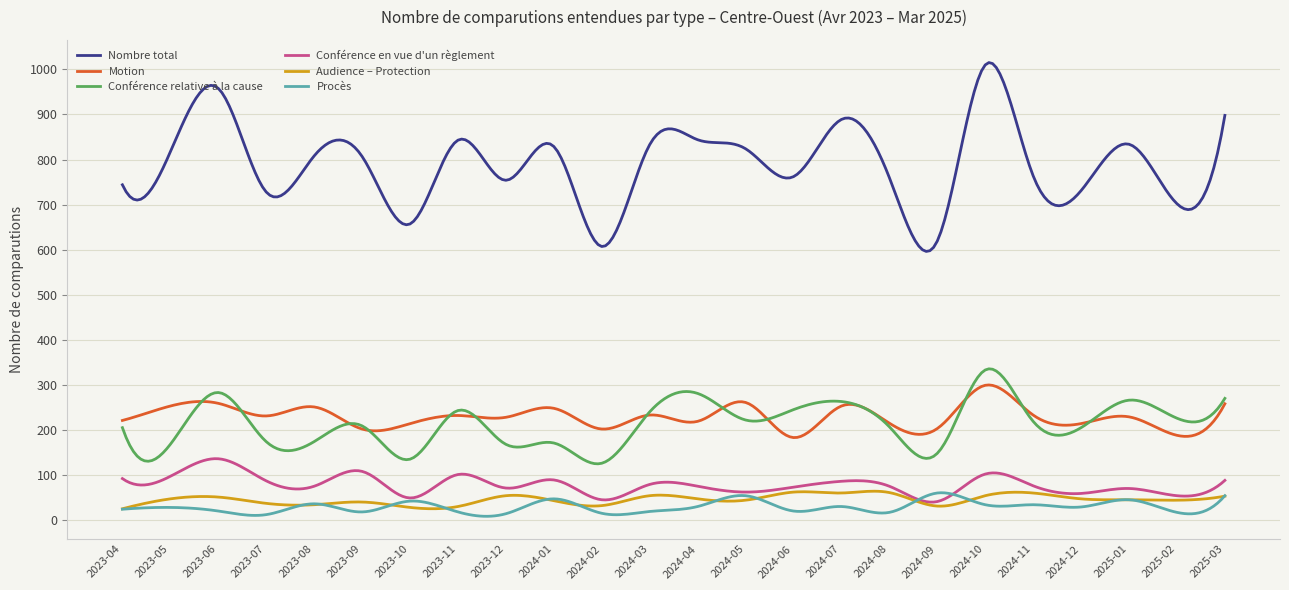

What is the minimum value for Nombre total?

596.1